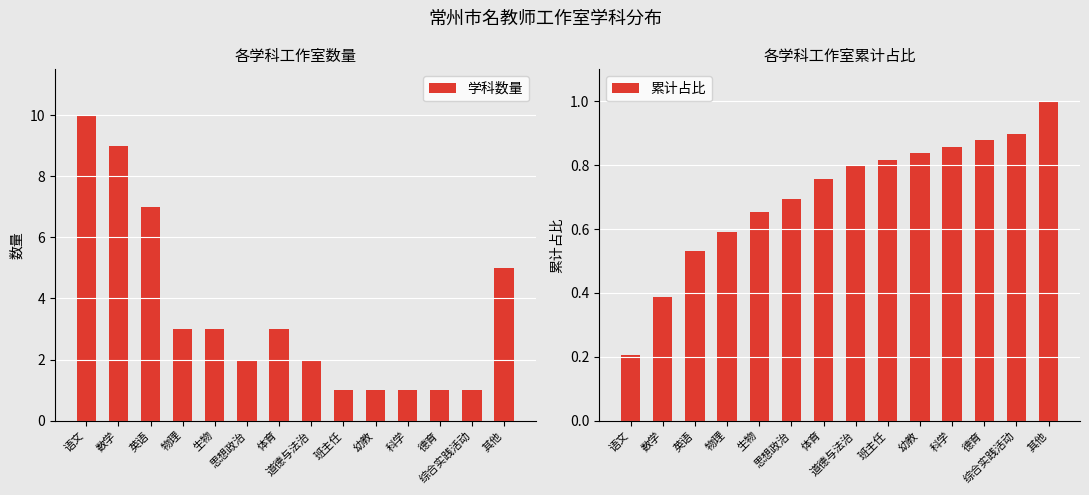

Reading right to left, what are all the values shown in this chart?

学科数量: 其他=5.0	综合实践活动=1.0	德育=1.0	科学=1.0	幼教=1.0	班主任=1.0	道德与法治=2.0	体育=3.0	思想政治=2.0	生物=3.0	物理=3.0	英语=7.0	数学=9.0	语文=10.0
累计占比: 其他=1.0	综合实践活动=0.9	德育=0.9	科学=0.9	幼教=0.8	班主任=0.8	道德与法治=0.8	体育=0.8	思想政治=0.7	生物=0.7	物理=0.6	英语=0.5	数学=0.4	语文=0.2